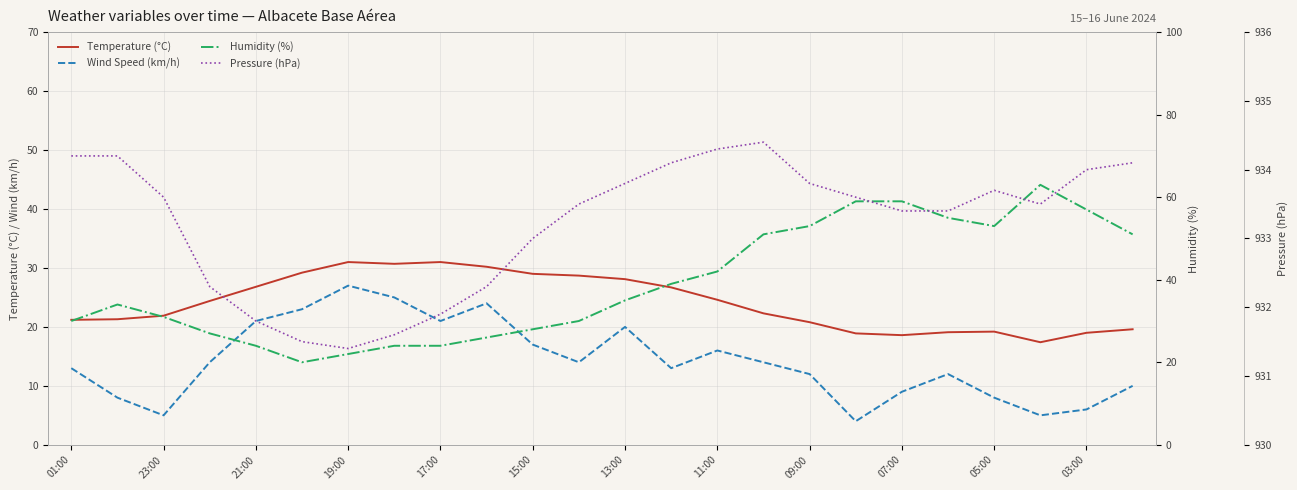

Reading left to right, list all the values displayed in this chart.

Temperature (°C): 21.2	21.3	21.9	24.4	26.8	29.2	31.0	30.7	31.0	30.2	29.0	28.7	28.1	26.7	24.6	22.3	20.8	18.9	18.6	19.1	19.2	17.4	19.0	19.6
Wind Speed (km/h): 13.0	8.0	5.0	14.0	21.0	23.0	27.0	25.0	21.0	24.0	17.0	14.0	20.0	13.0	16.0	14.0	12.0	4.0	9.0	12.0	8.0	5.0	6.0	10.0
Humidity (%): 30.0	34.0	31.0	27.0	24.0	20.0	22.0	24.0	24.0	26.0	28.0	30.0	35.0	39.0	42.0	51.0	53.0	59.0	59.0	55.0	53.0	63.0	57.0	51.0
Pressure (hPa): 934.2	934.2	933.6	932.3	931.8	931.5	931.4	931.6	931.9	932.3	933.0	933.5	933.8	934.1	934.3	934.4	933.8	933.6	933.4	933.4	933.7	933.5	934.0	934.1